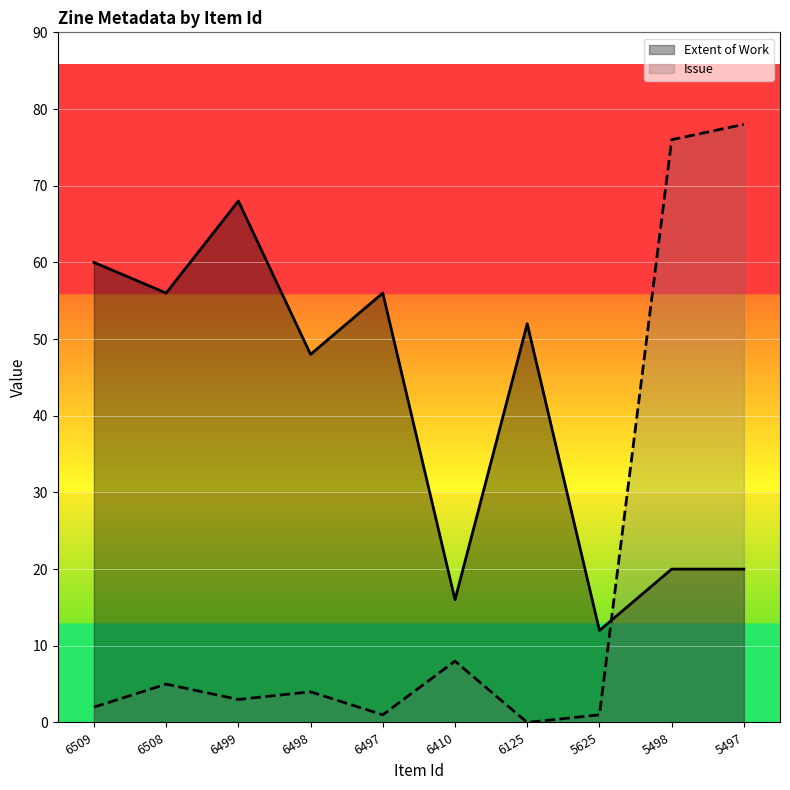

Reading left to right, list all the values displayed in this chart.

Extent of Work: 60	56	68	48	56	16	52	12	20	20
Issue: 2	5	3	4	1	8	0	1	76	78